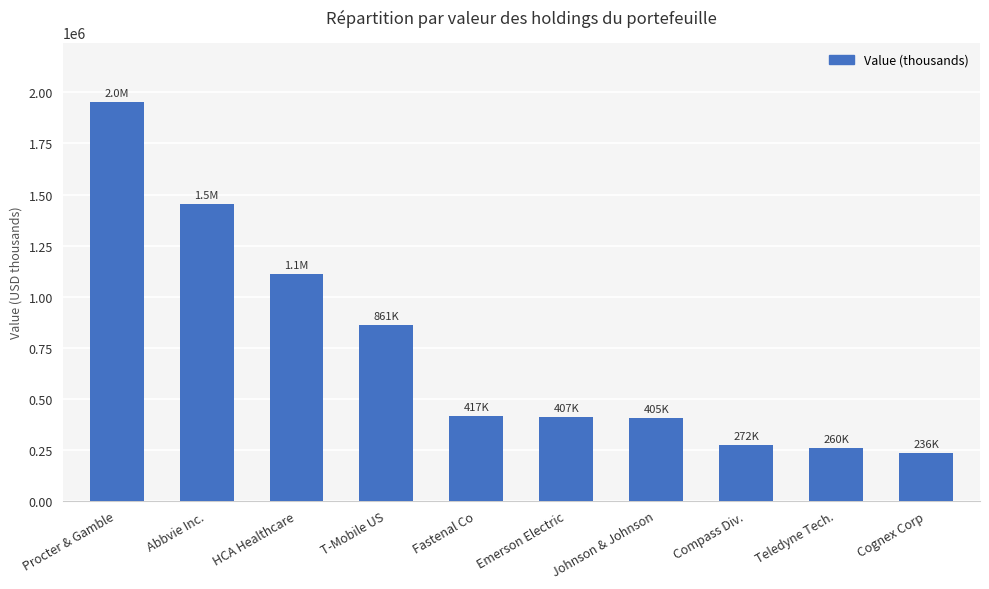

How many values are below 416795?

5